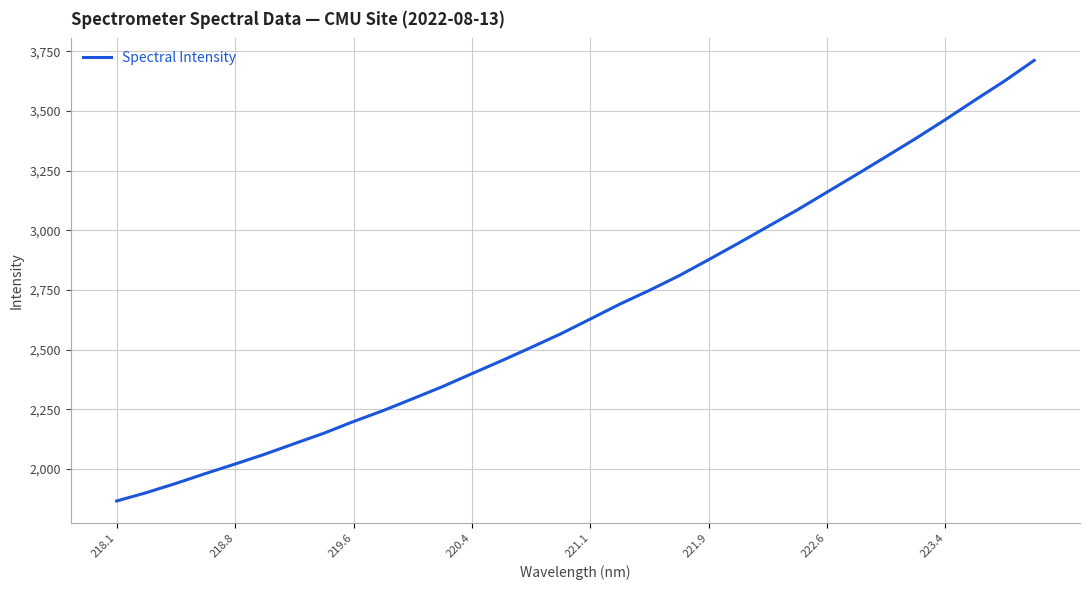

How many values are below 2628?

16